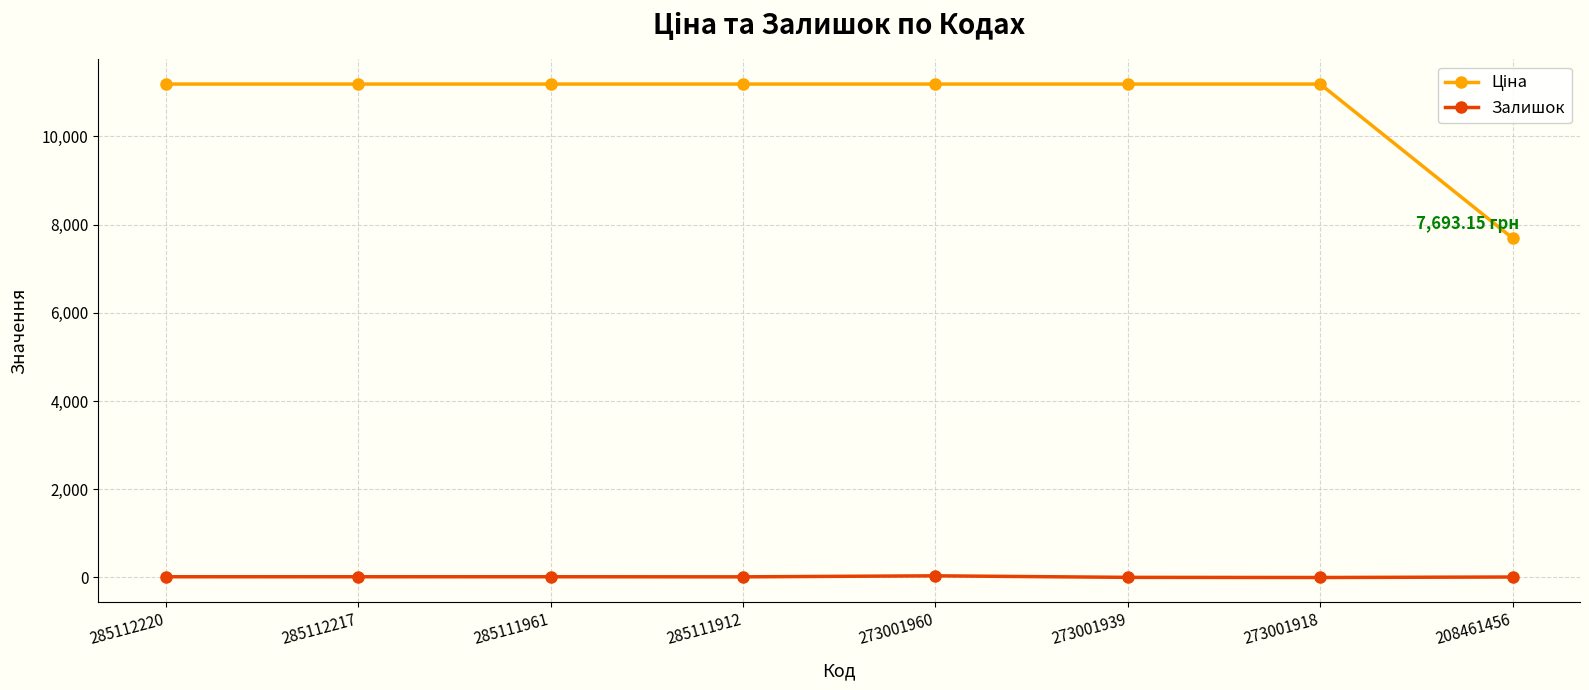

At how many categories does at least one series exceed 8226?

7